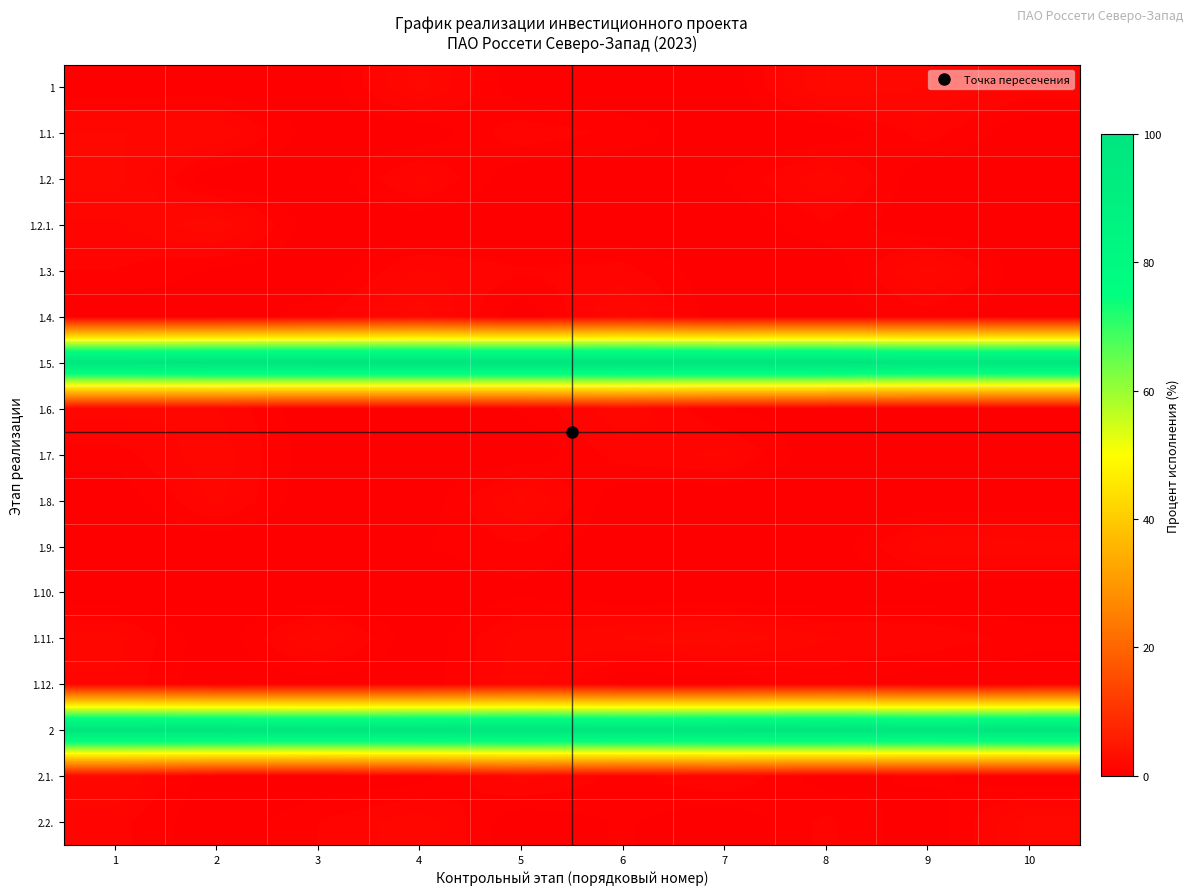

At how many categories does at least one series exceed 53?

10